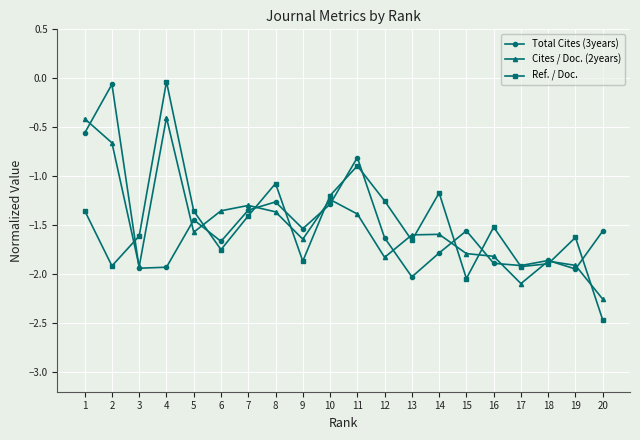

The value of Ref. / Doc. at 16 is -0.8. True or false?

False